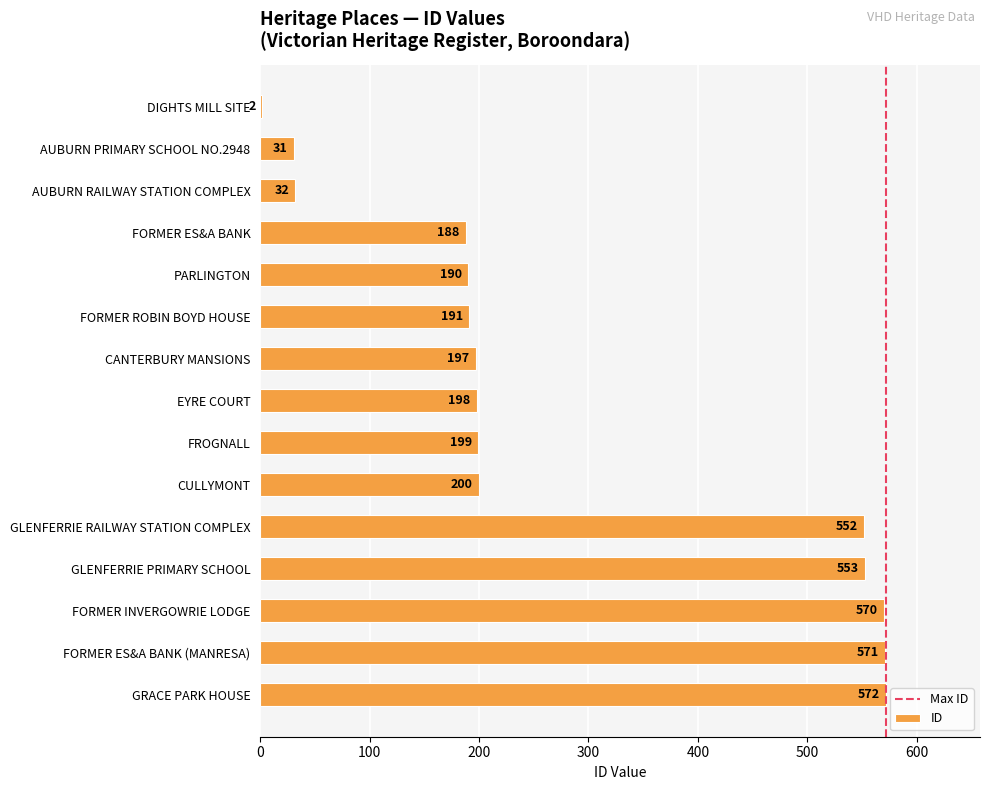

Are the bars horizontal?

Yes